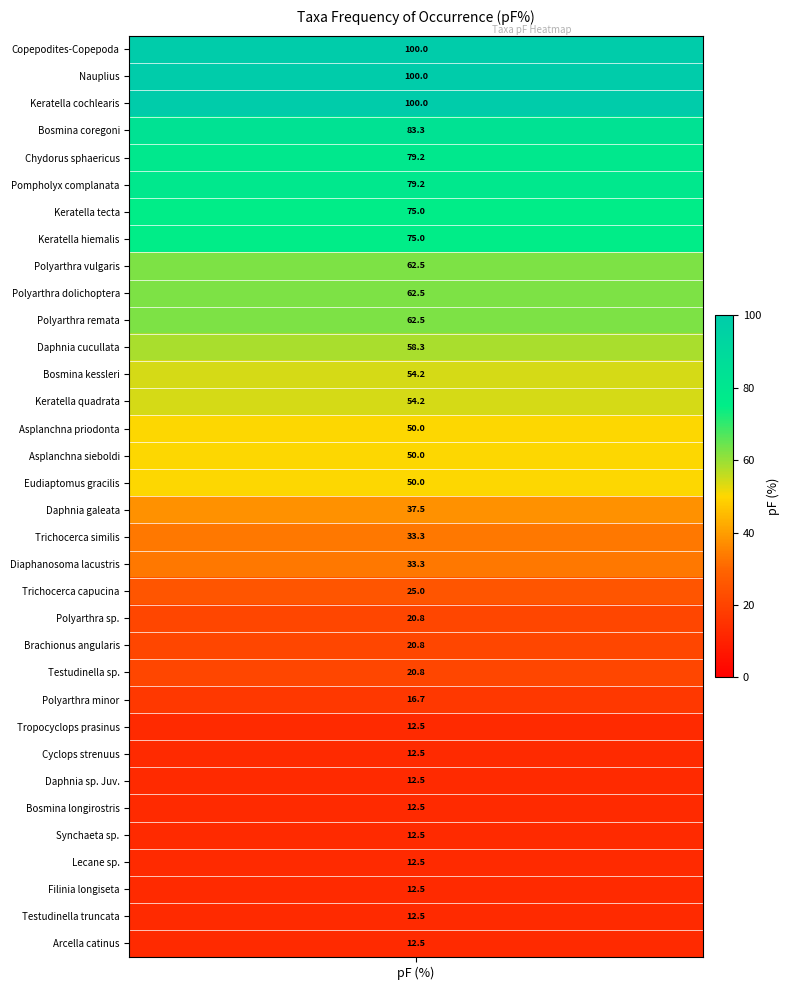

List the labels in order of value, smallest first.

Arcella catinus, Testudinella truncata, Filinia longiseta, Lecane sp., Synchaeta sp., Bosmina longirostris, Daphnia sp. Juv., Cyclops strenuus, Tropocyclops prasinus, Polyarthra minor, Brachionus angularis, Testudinella sp., Polyarthra sp., Trichocerca capucina, Diaphanosoma lacustris, Trichocerca similis, Daphnia galeata, Asplanchna sieboldi, Asplanchna priodonta, Eudiaptomus gracilis, Keratella quadrata, Bosmina kessleri, Daphnia cucullata, Polyarthra remata, Polyarthra dolichoptera, Polyarthra vulgaris, Keratella hiemalis, Keratella tecta, Pompholyx complanata, Chydorus sphaericus, Bosmina coregoni, Keratella cochlearis, Copepodites-Copepoda, Nauplius